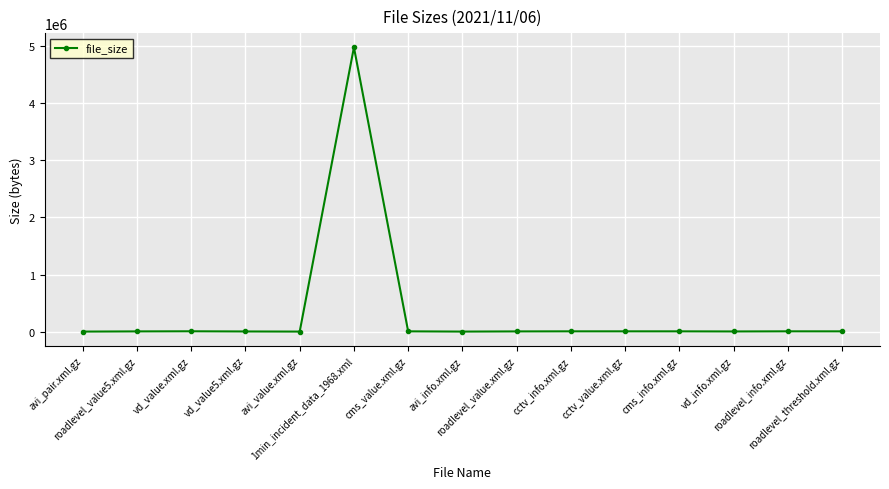

What is the sum of all values?

5036010